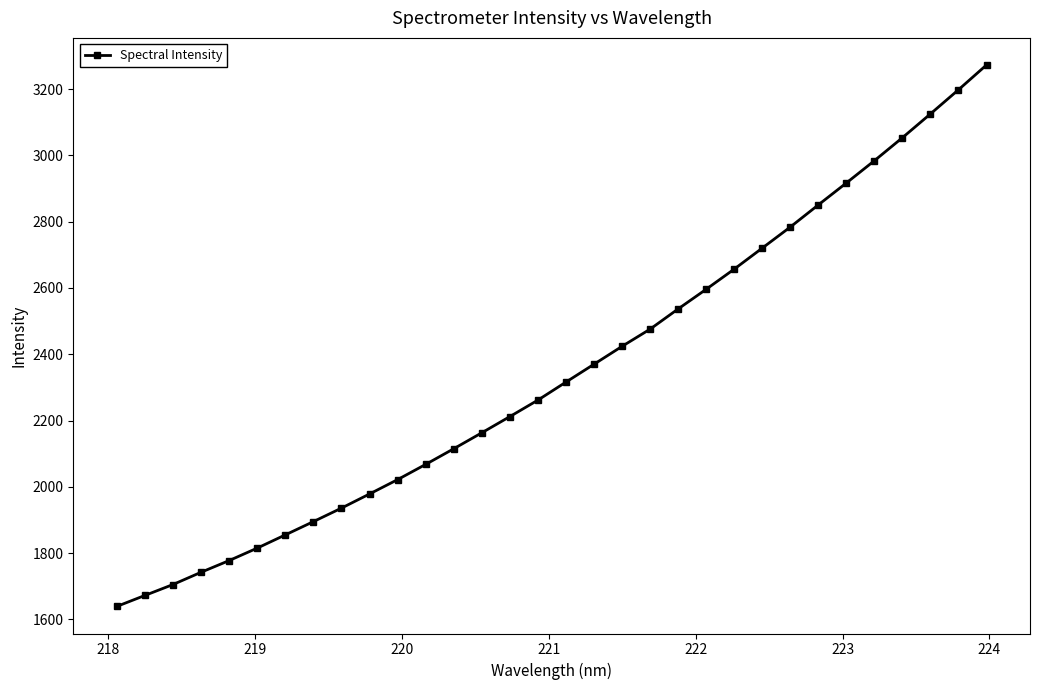

How many categories are shown in the chart?

32